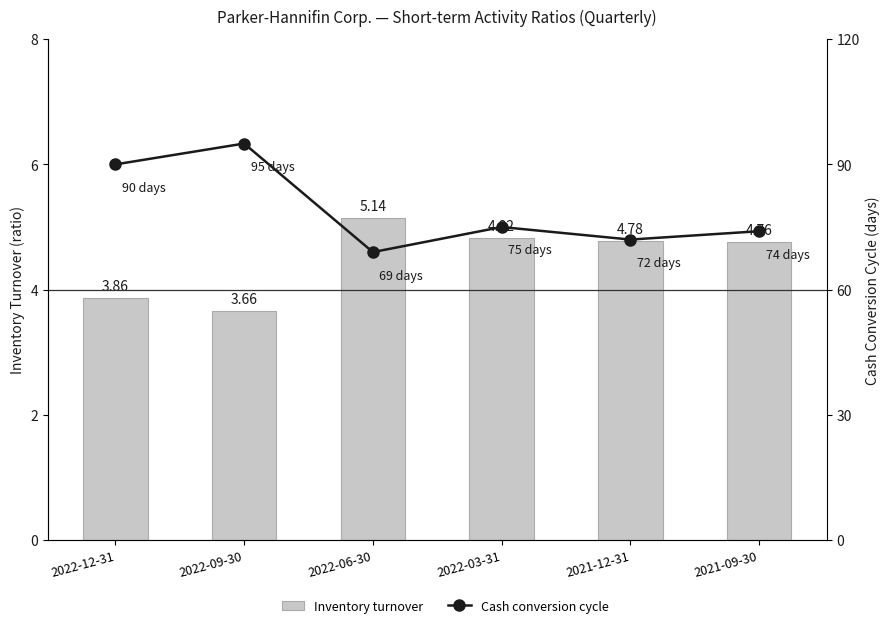

Reading left to right, what are all the values shown in this chart?

Inventory turnover: 2022-12-31=3.9	2022-09-30=3.7	2022-06-30=5.1	2022-03-31=4.8	2021-12-31=4.8	2021-09-30=4.8
Cash conversion cycle: 2022-12-31=90.0	2022-09-30=95.0	2022-06-30=69.0	2022-03-31=75.0	2021-12-31=72.0	2021-09-30=74.0